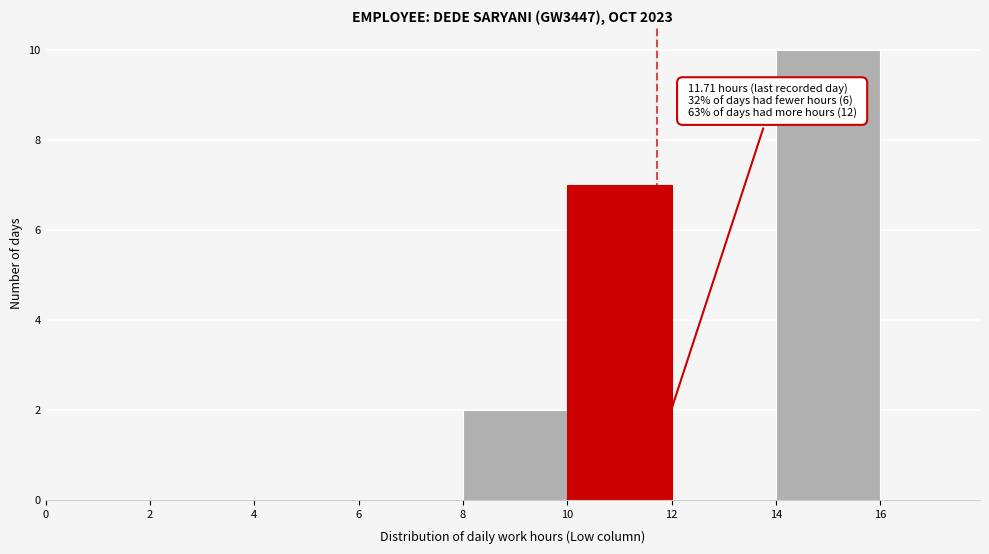

Over which range of the x-axis is the bar tallest?

14 to 16